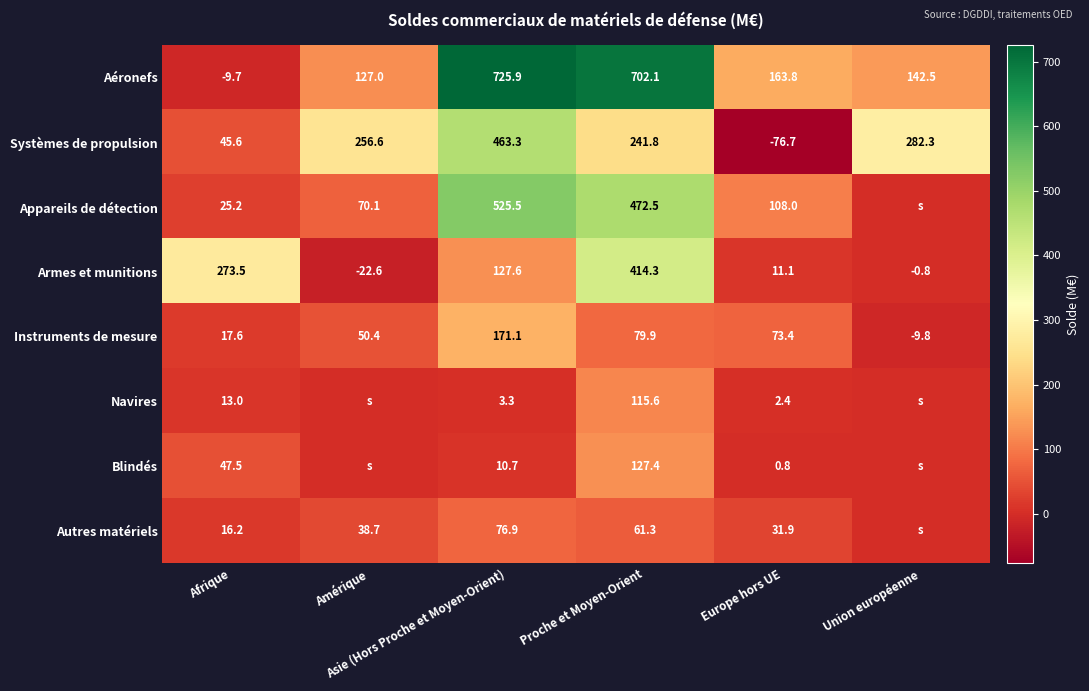

What is the total value across all series at Proche et Moyen-Orient?

2214.9